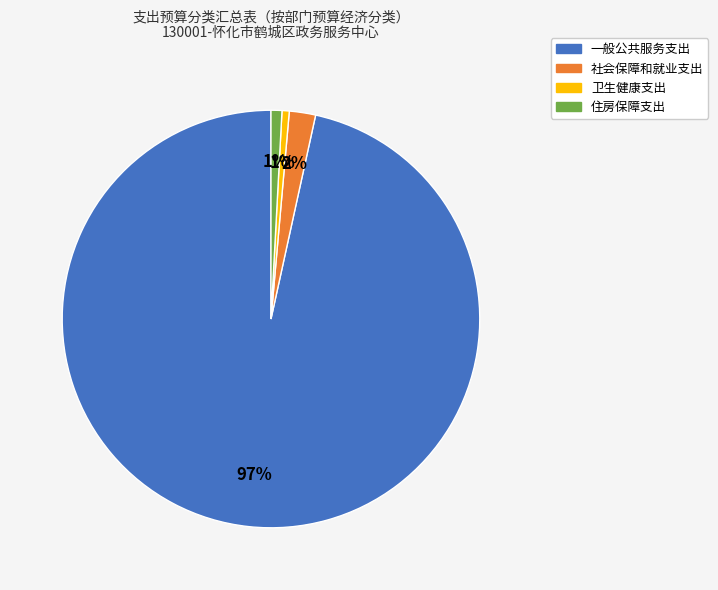

How many slices are in this pie chart?

4